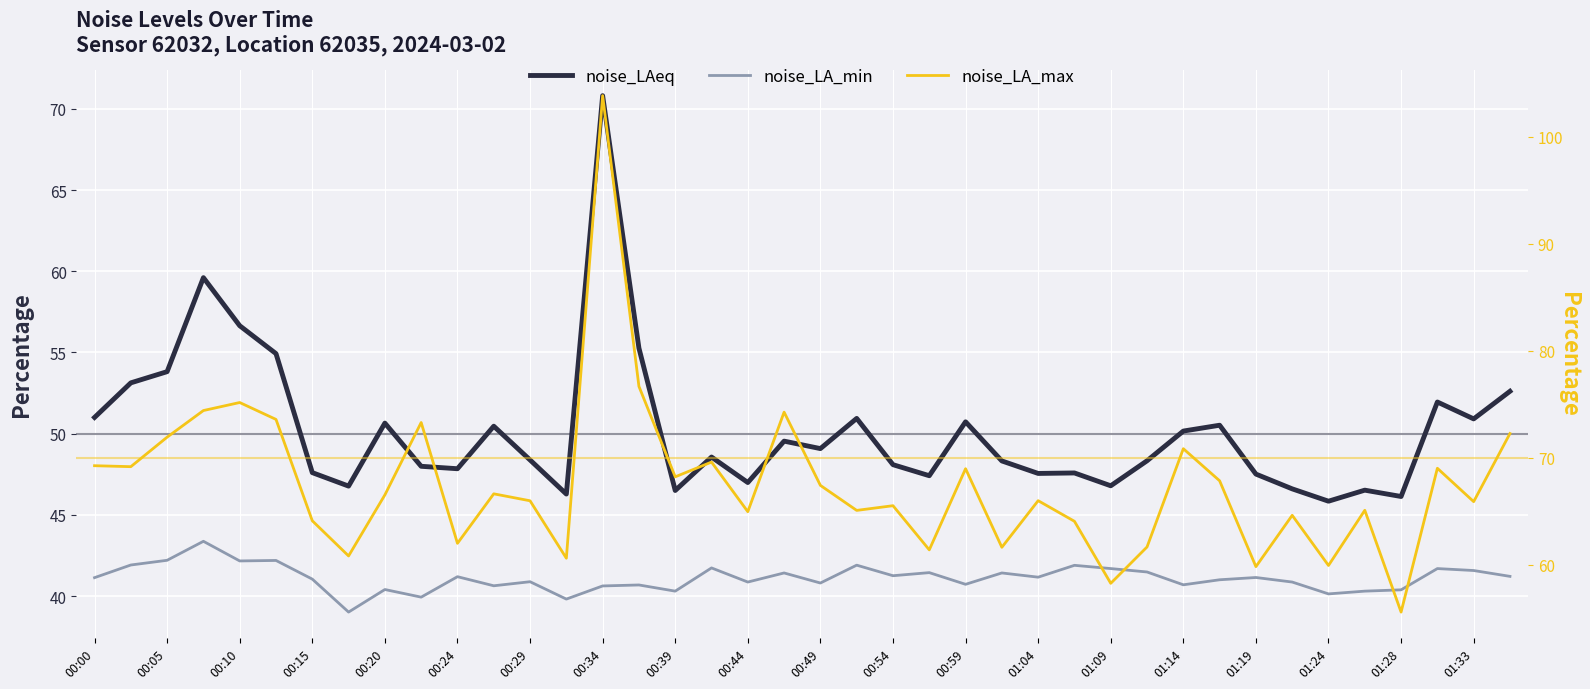

How many values in the noise_LA_max series are below 66?

20